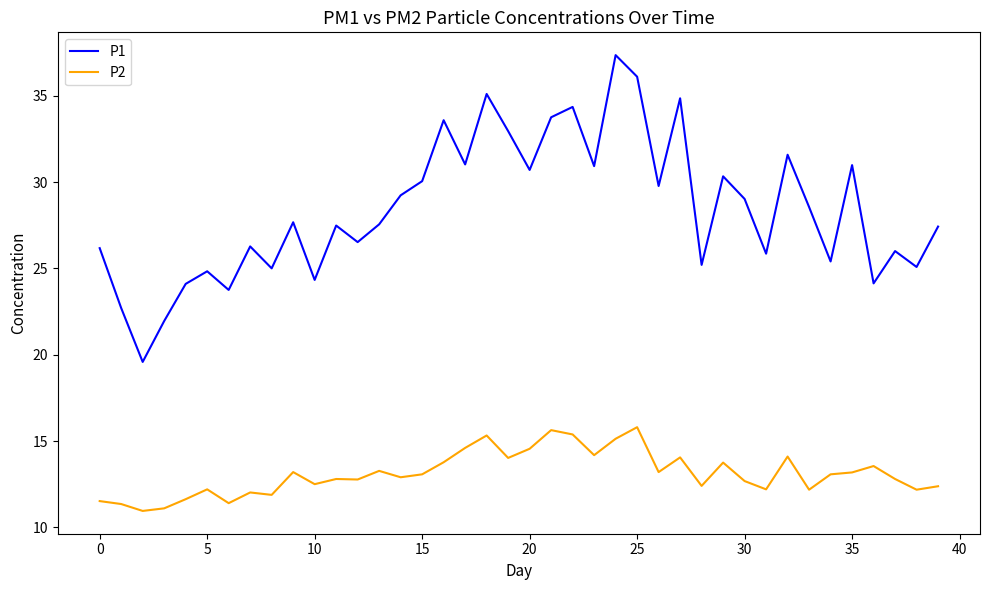

How many values in the P1 series are below 27?

17